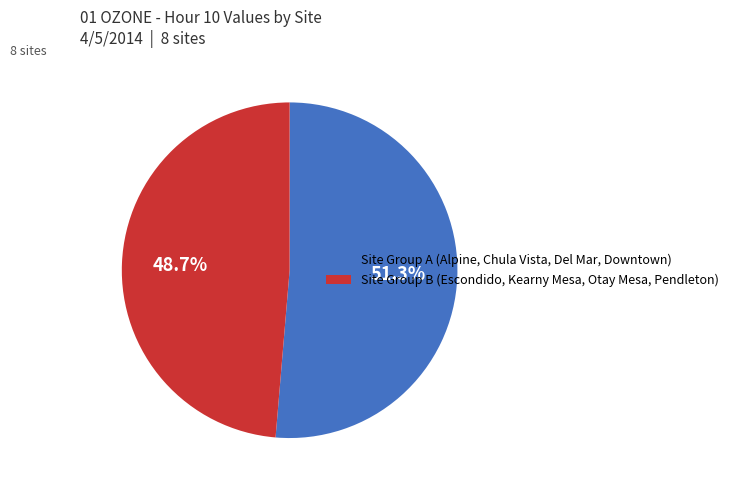

Rank the categories by value from lowest to highest.

Site Group B (Escondido, Kearny Mesa, Otay Mesa, Pendleton), Site Group A (Alpine, Chula Vista, Del Mar, Downtown)